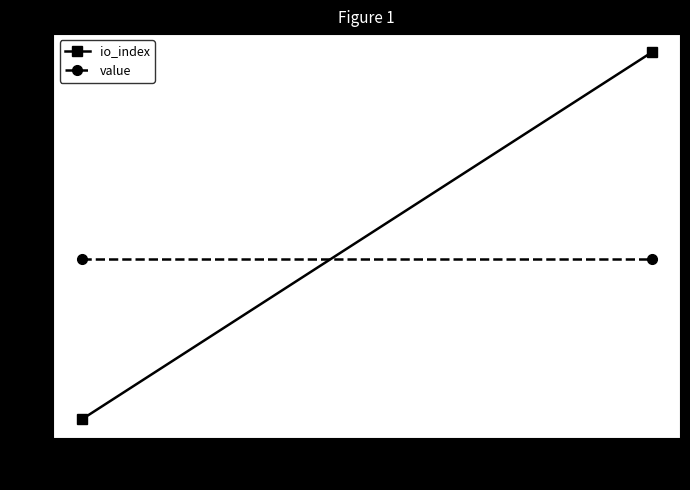

Reading right to left, what are all the values shown in this chart?

io_index: 1=13.5	-1=2.5
value: 1=7.3	-1=7.3